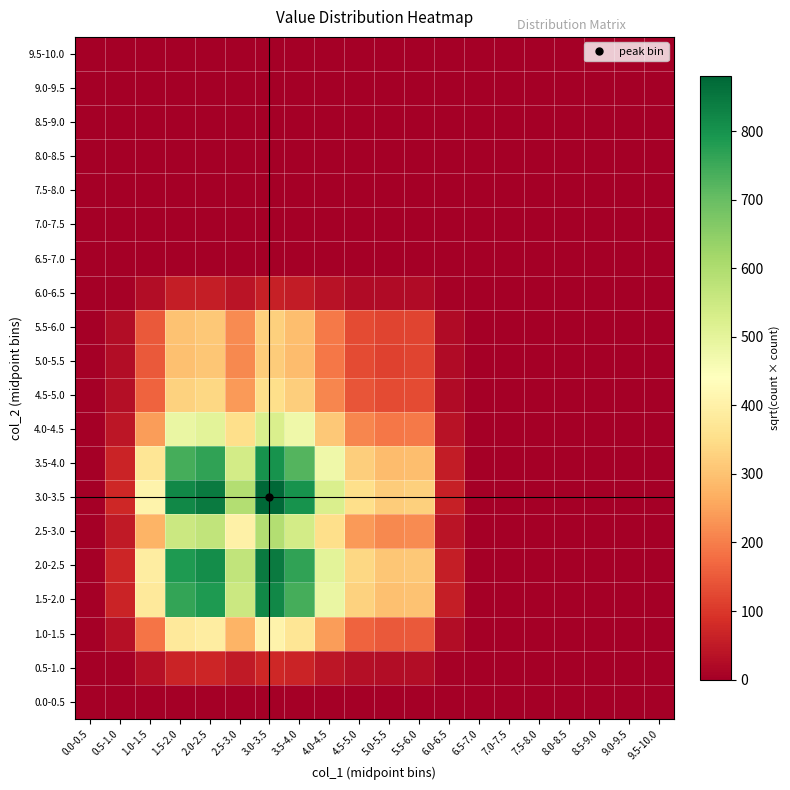

Which series has the largest range (max minus min)?

3.0-3.5